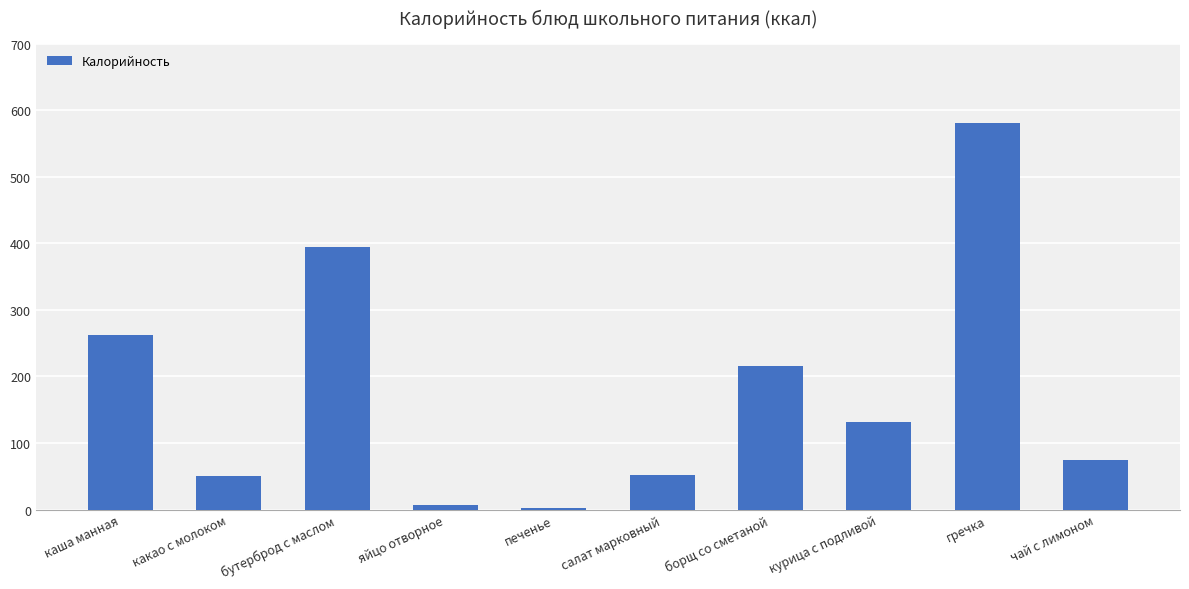

What is the greatest value displayed?

581.0